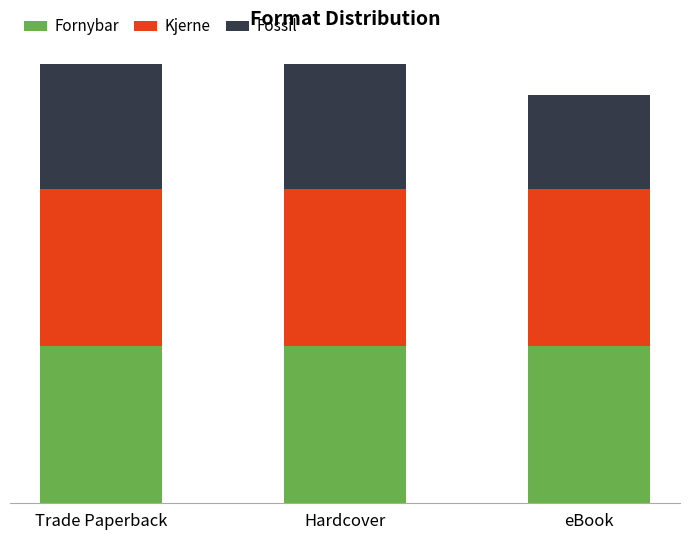

At how many categories does at least one series exceed 4?

3